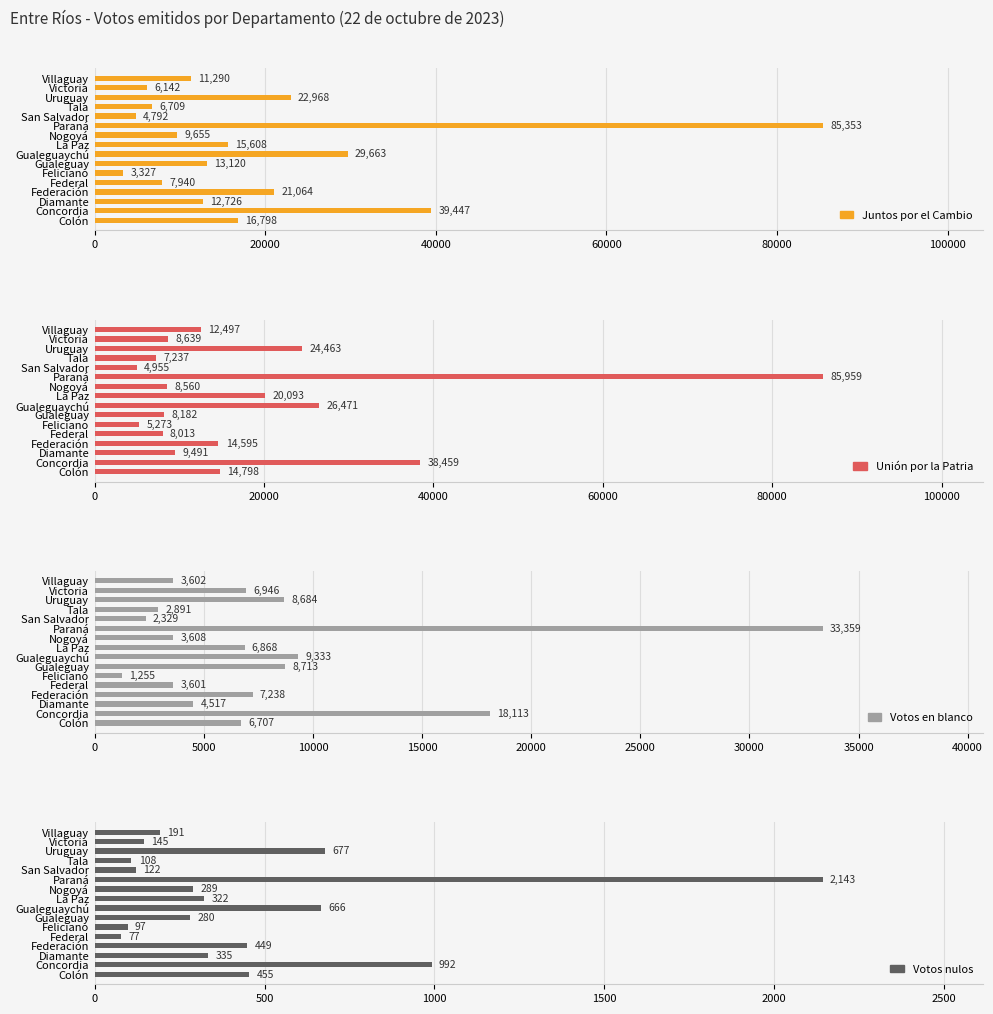

What is the total value across all series at Diamante?

27069